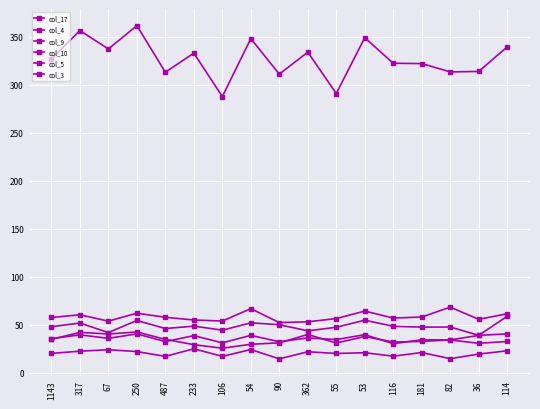

Is the value of col_3 at 54 greater than the value of col_4 at 114?

No